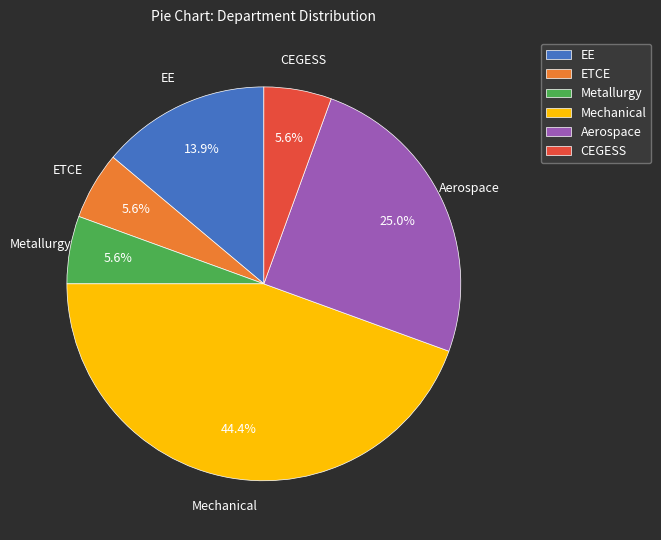

Does EE represent more than half of the total?

No